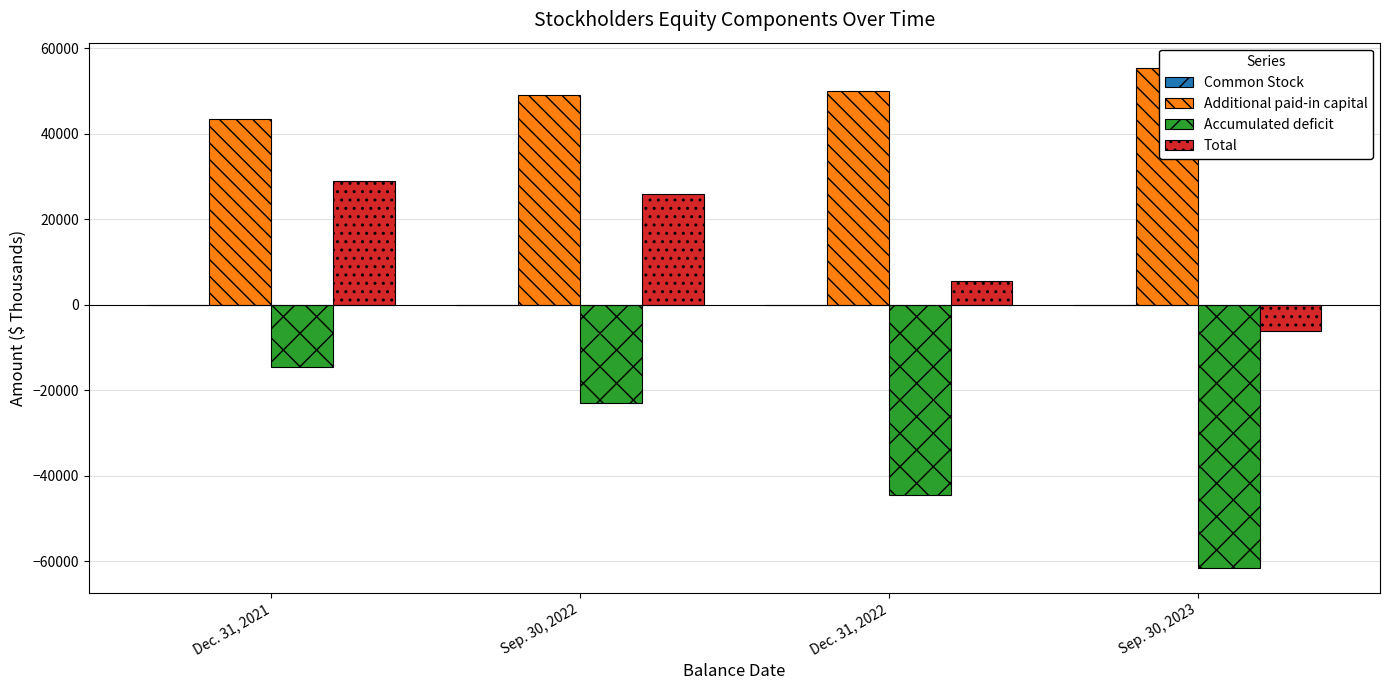

What is the sum of all Additional paid-in capital values?

197906